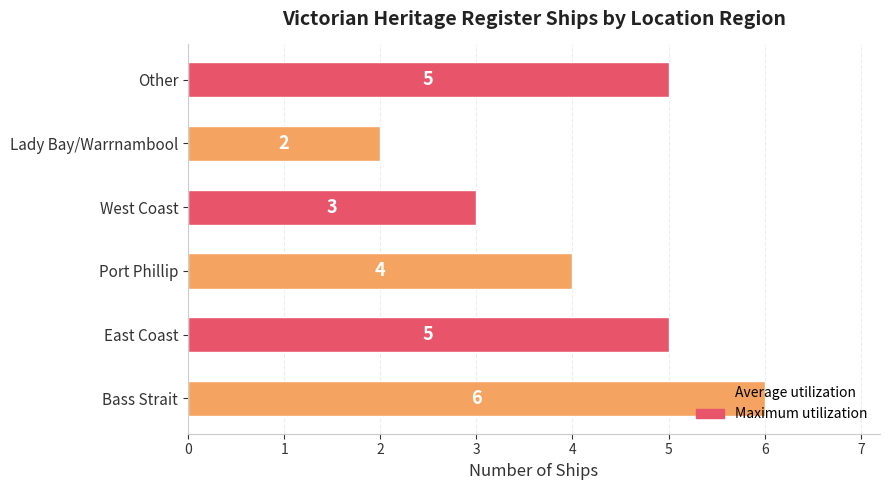

What is the difference between the second highest and second lowest values?

2